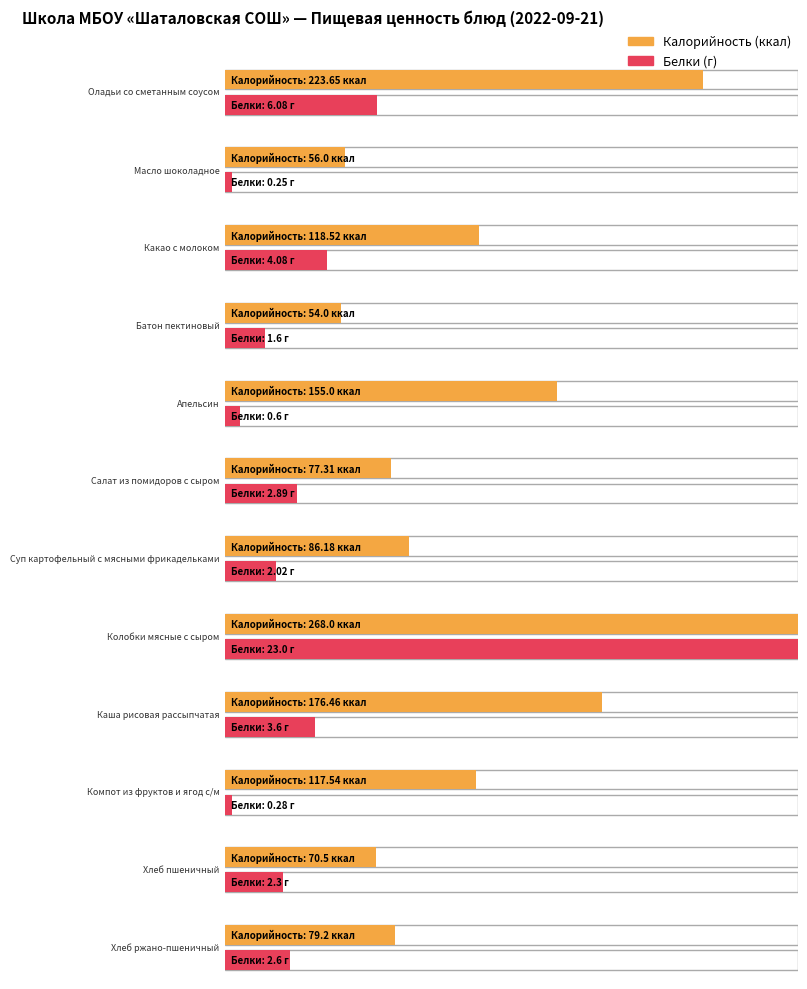

Reading left to right, extract all data points from this chart.

Калорийность: Оладьи со сметанным соусом=223.7	Масло шоколадное=56.0	Какао с молоком=118.5	Батон пектиновый=54.0	Апельсин=155.0	Салат из помидоров с сыром=77.3	Суп картофельный с мясными фрикадельками=86.2	Колобки мясные с сыром=268.0	Каша рисовая рассыпчатая=176.5	Компот из фруктов и ягод с/м=117.5	Хлеб пшеничный=70.5	Хлеб ржано-пшеничный=79.2
Белки: Оладьи со сметанным соусом=6.1	Масло шоколадное=0.2	Какао с молоком=4.1	Батон пектиновый=1.6	Апельсин=0.6	Салат из помидоров с сыром=2.9	Суп картофельный с мясными фрикадельками=2.0	Колобки мясные с сыром=23.0	Каша рисовая рассыпчатая=3.6	Компот из фруктов и ягод с/м=0.3	Хлеб пшеничный=2.3	Хлеб ржано-пшеничный=2.6